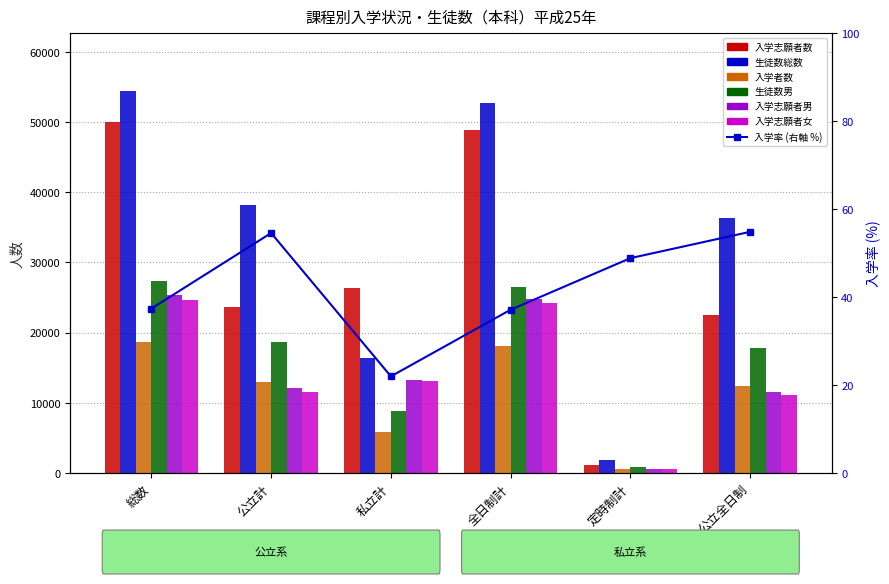

Which series has the largest total across all categories?

生徒数総数